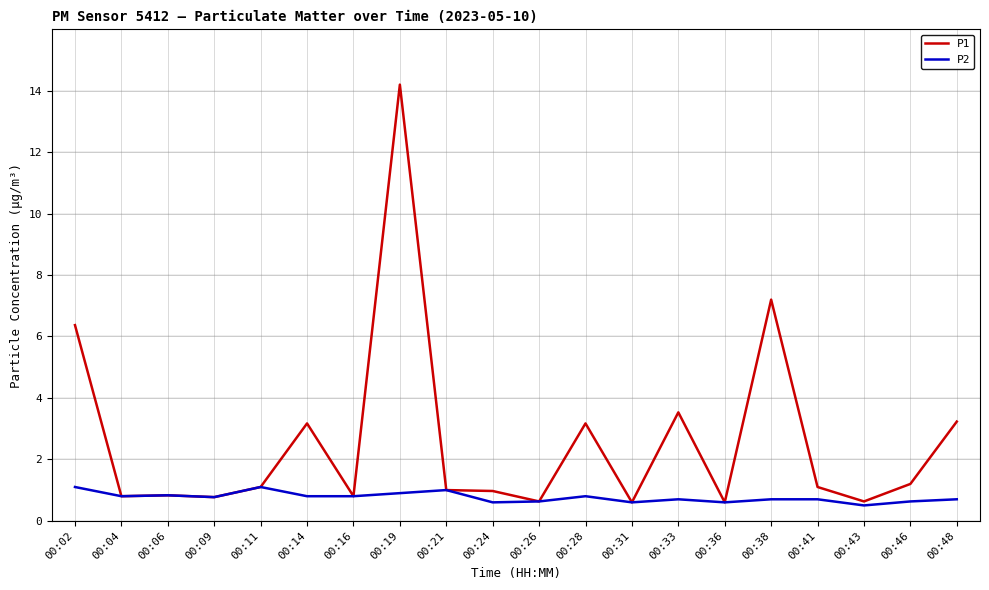

What is the spread (max minus min) of values at 00:41?

0.4